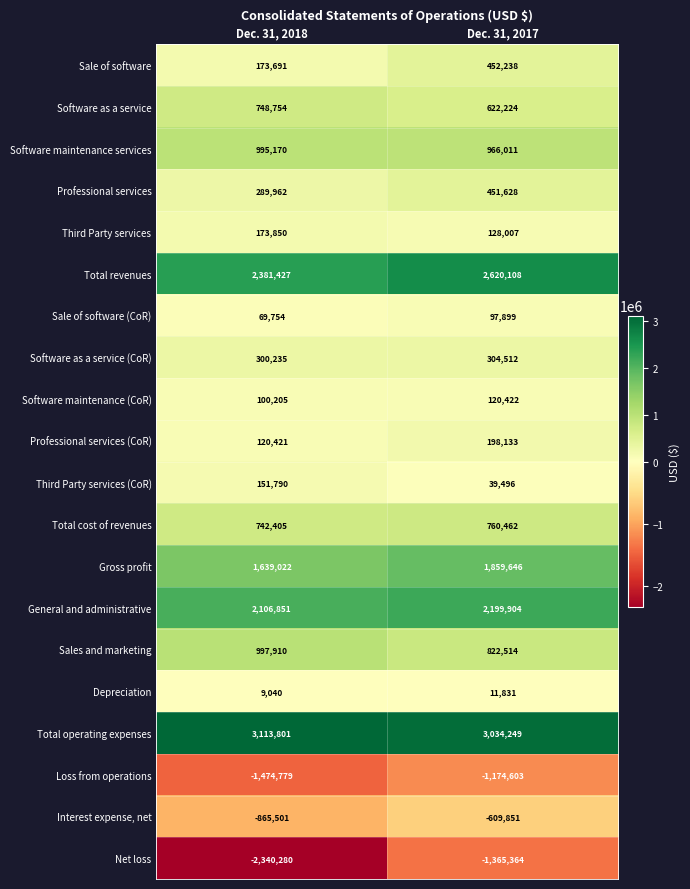

What is the minimum value shown in the chart?

-2340280